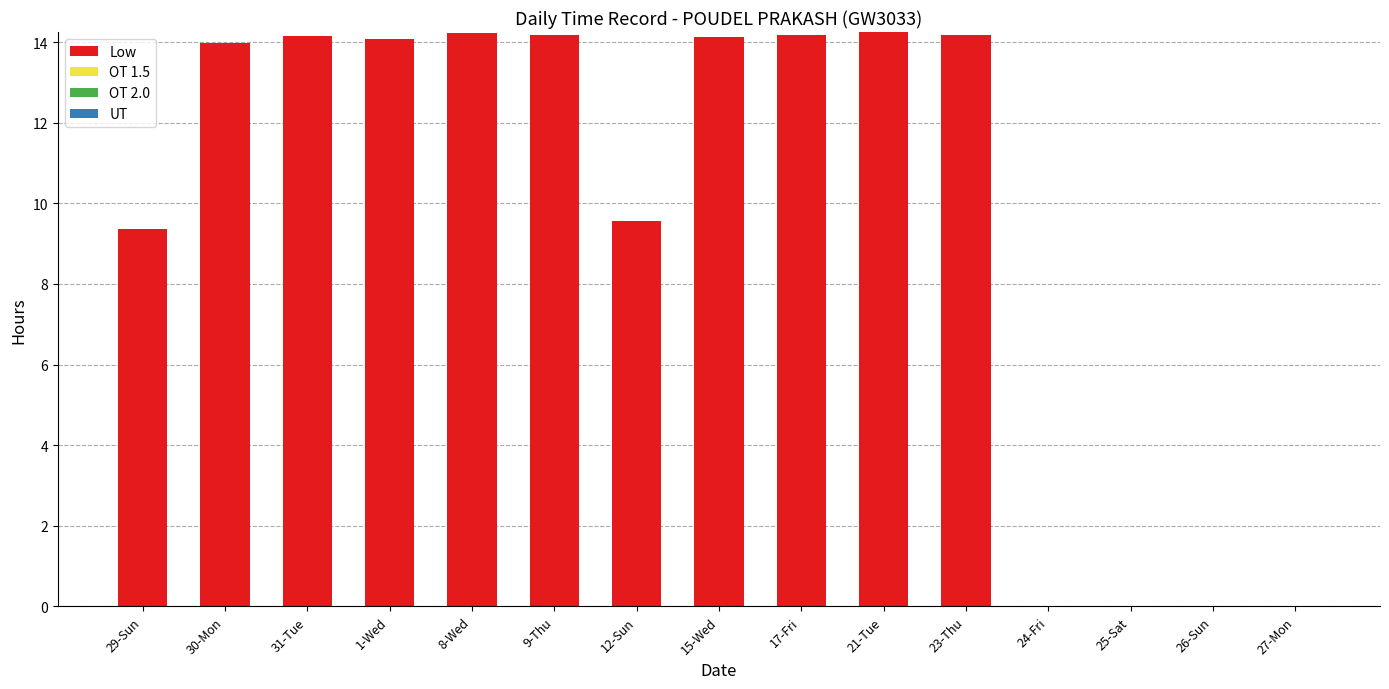

What is the sum of the values at 9-Thu and 21-Tue?

28.4